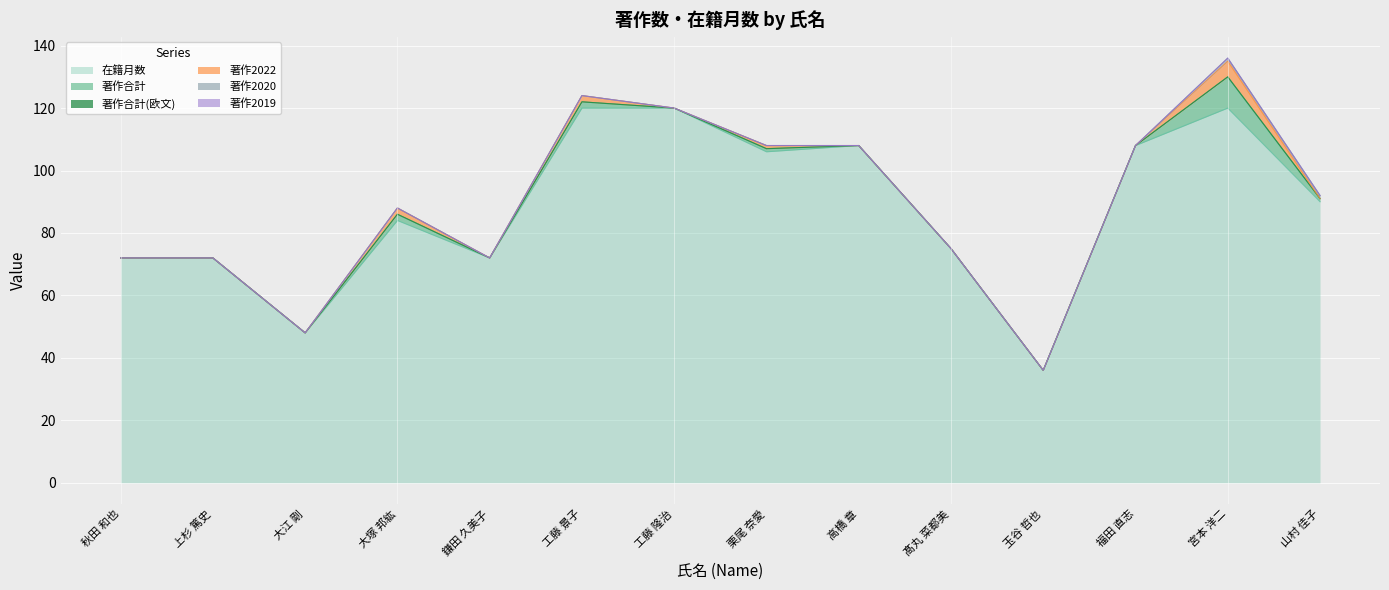

What is the label of the 6th point from the left?

工藤 景子